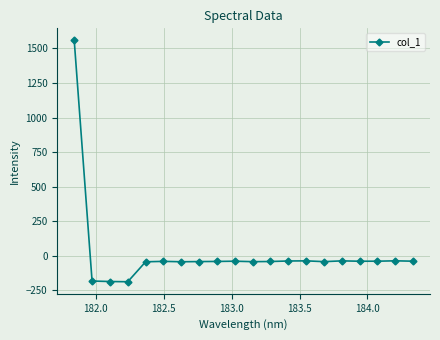

What is the maximum value shown in the chart?

1557.4